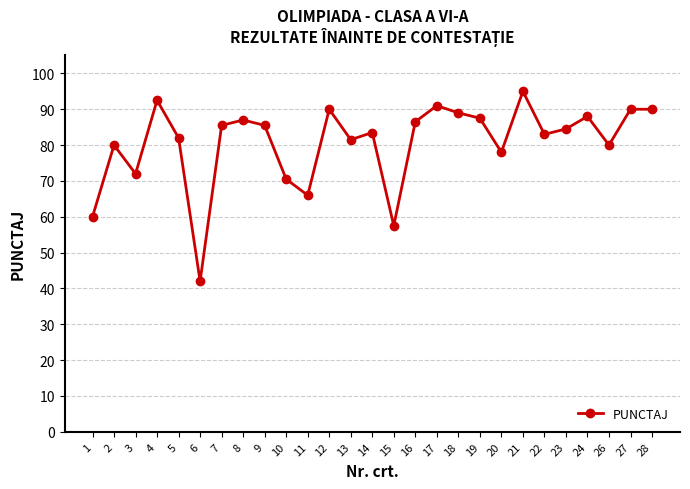

What value does the data have at 9?

85.5